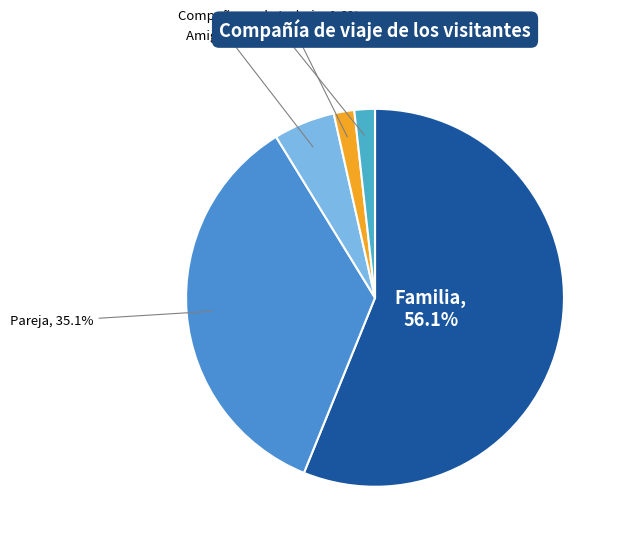

Between Familia and Compañeros de trabajo, which is larger?

Familia